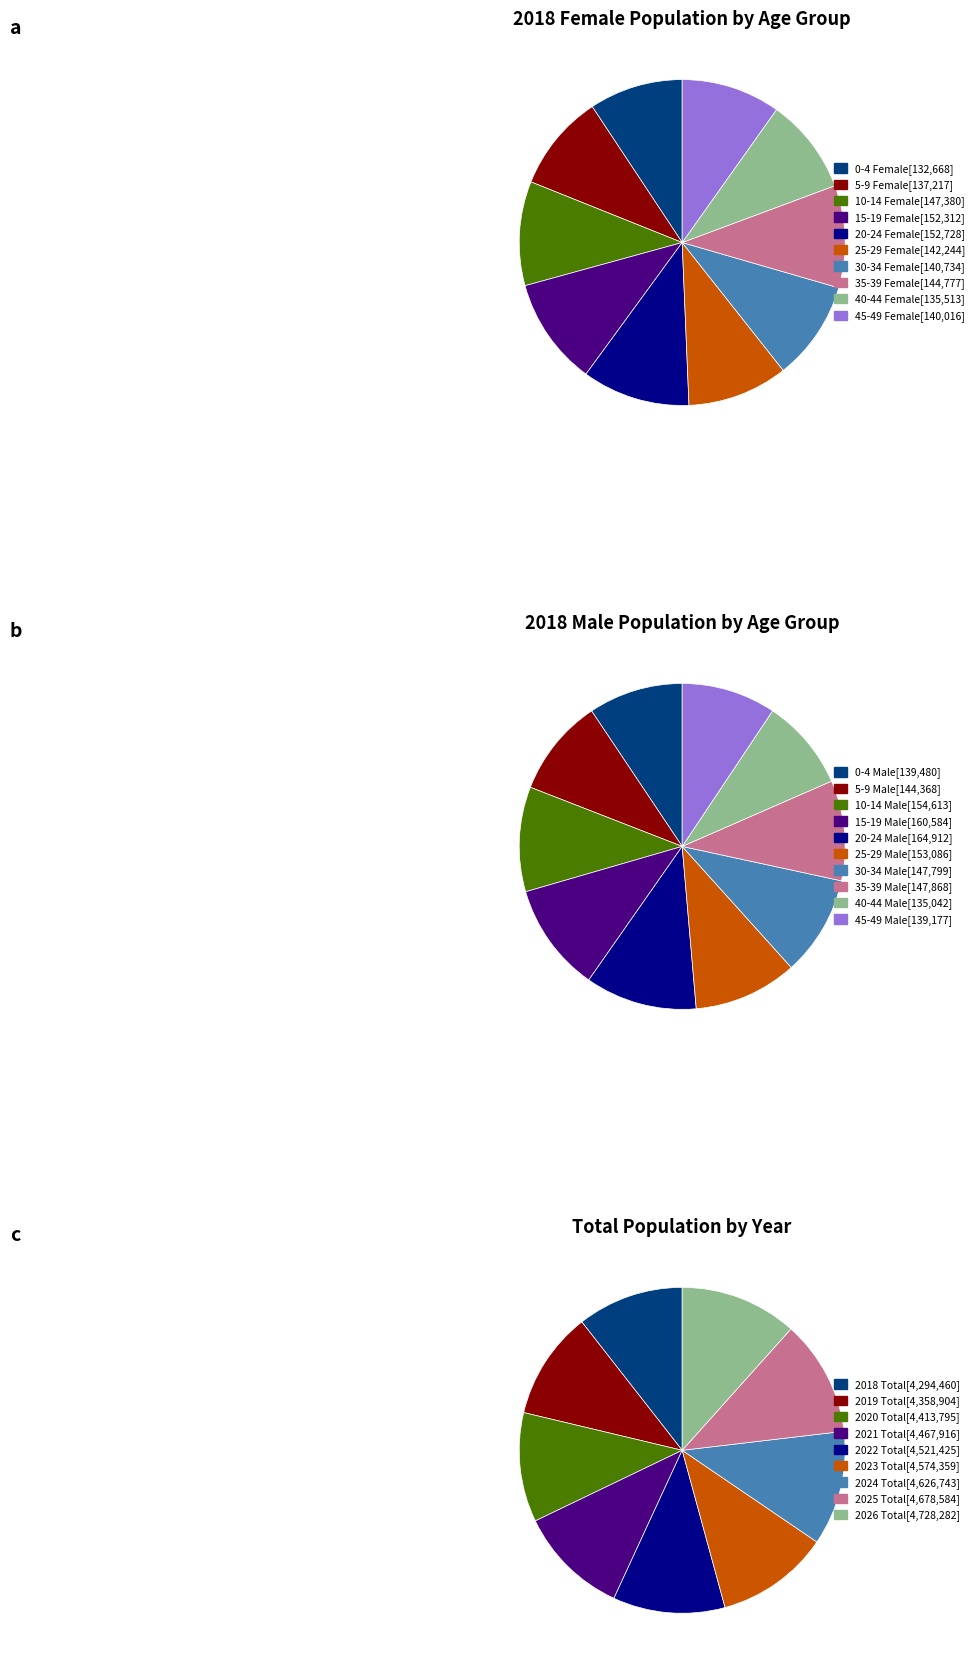

Does any single category account for the majority?

No